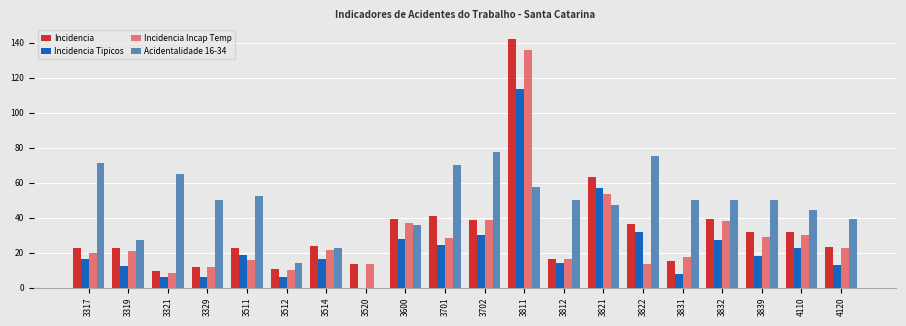

How many groups of bars are there?

20